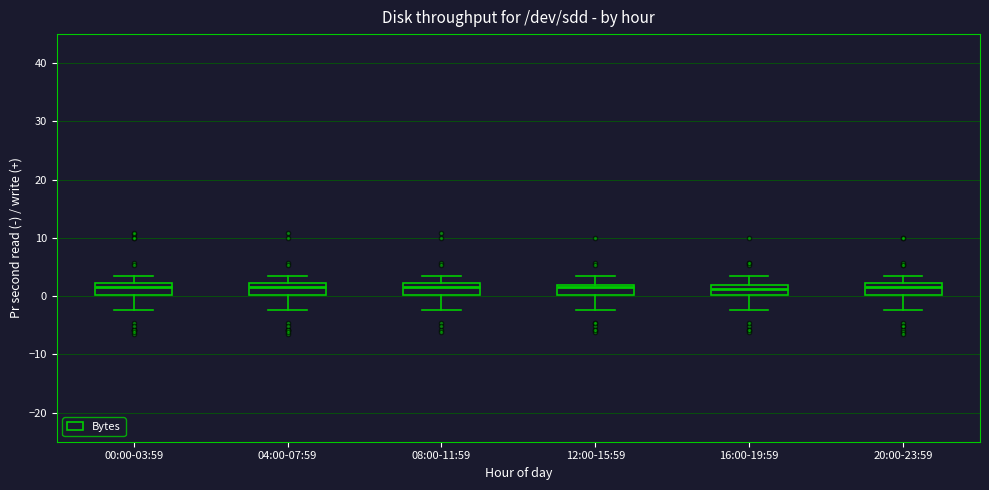

Reading left to right, read every box against the y-axis: the position of its median line, the range the box covers, and the ends of its whiskers. The values are not printed on the chart, so give them approximately, as read against the axis.

00:00-03:59: median 2 (just below the box's upper edge), box 0 to 2, whiskers -2 to 4
04:00-07:59: median 2 (just below the box's upper edge), box 0 to 2, whiskers -2 to 4
08:00-11:59: median 2 (just below the box's upper edge), box 0 to 2, whiskers -2 to 4
12:00-15:59: median 2 (just below the box's upper edge), box 0 to 2, whiskers -2 to 4
16:00-19:59: median 1, box 0 to 2, whiskers -2 to 4
20:00-23:59: median 2 (just below the box's upper edge), box 0 to 2, whiskers -2 to 4